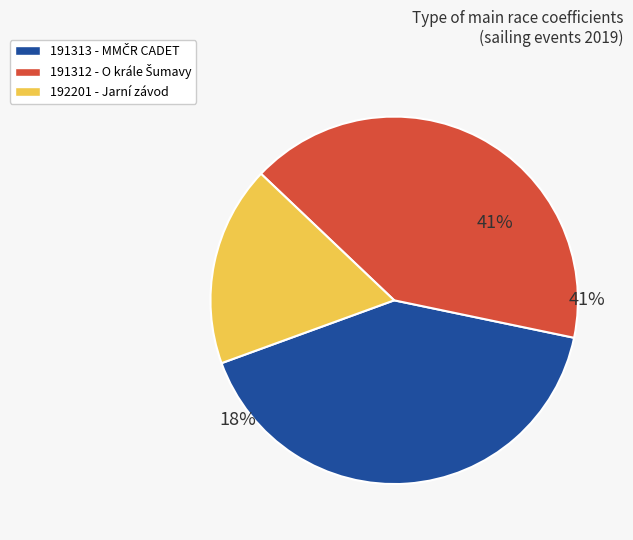

What is the smallest slice in the pie chart?

192201 - Jarní závod